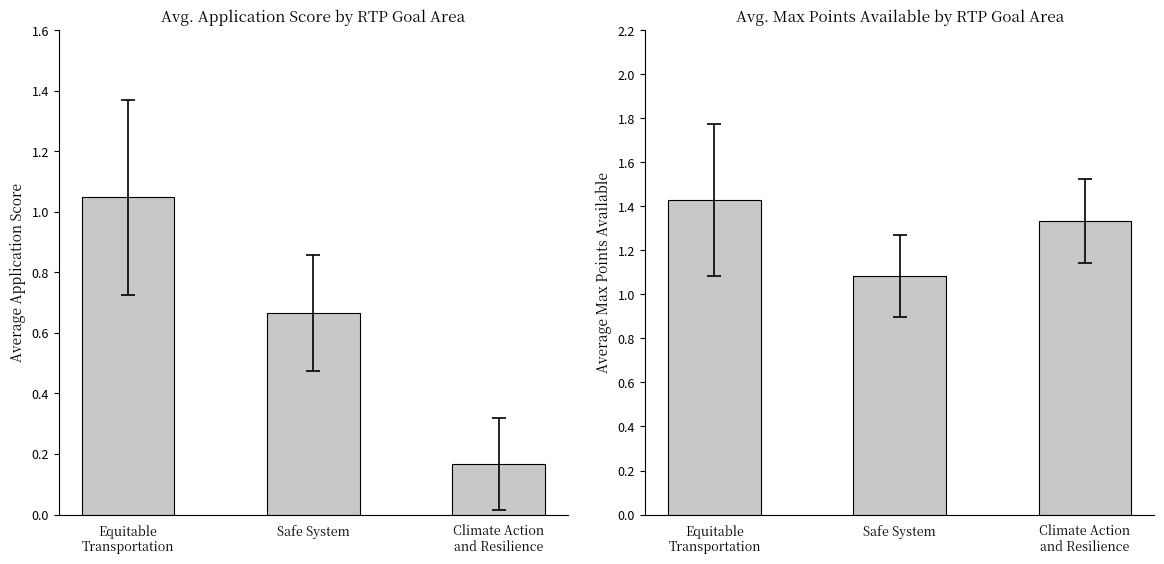

What is the difference between the maximum and minimum values in the Average Application Score series?

0.9